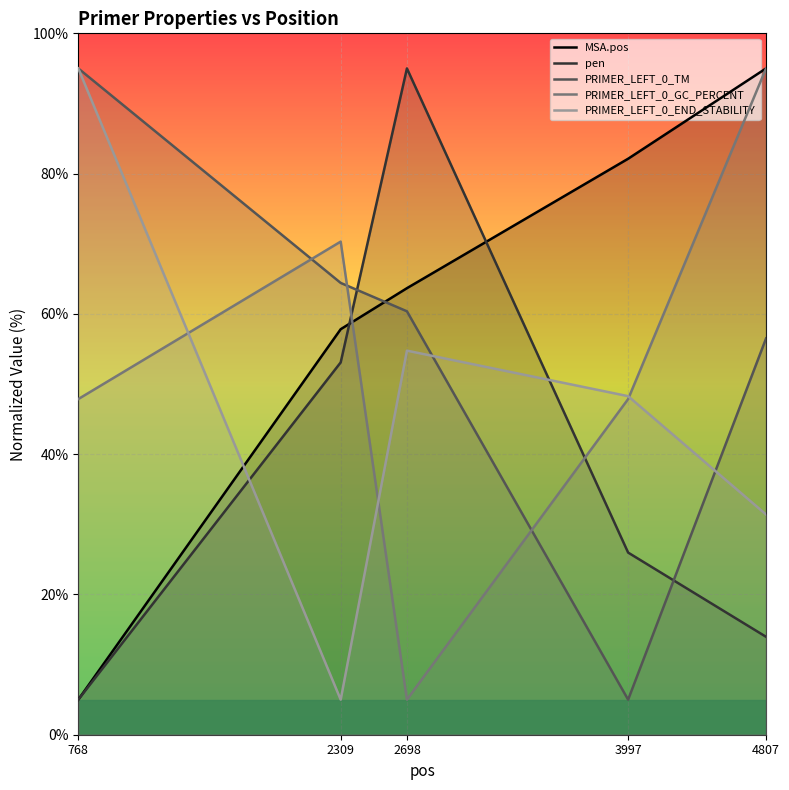

At which label does PRIMER_LEFT_0_TM reach its peak?

768